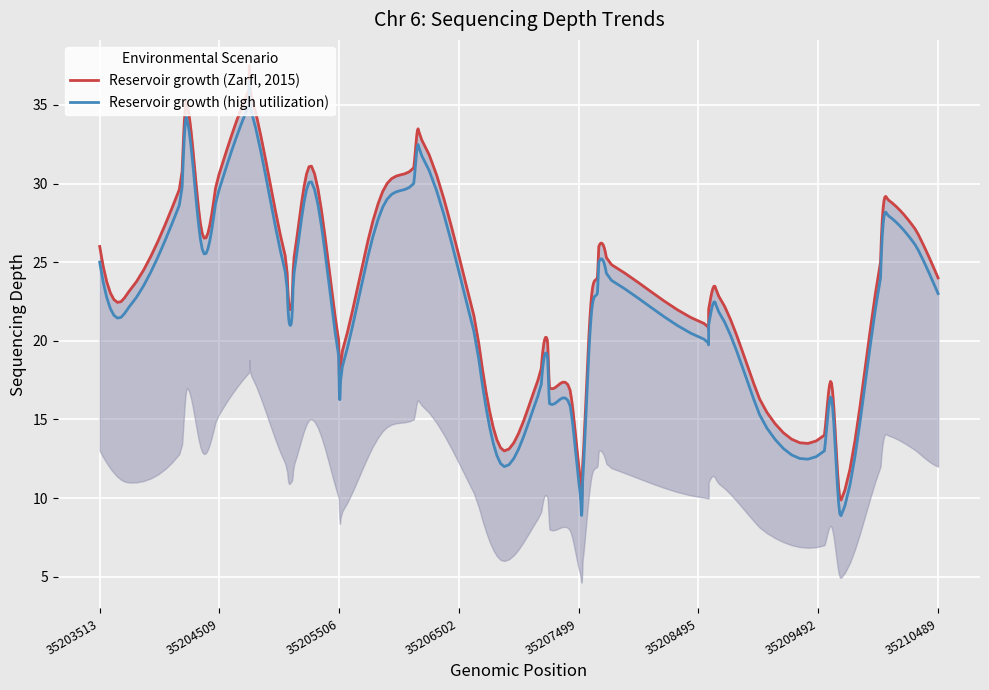

Between 35205124 and 35205843, which series saw the biggest shift?

depth_upper